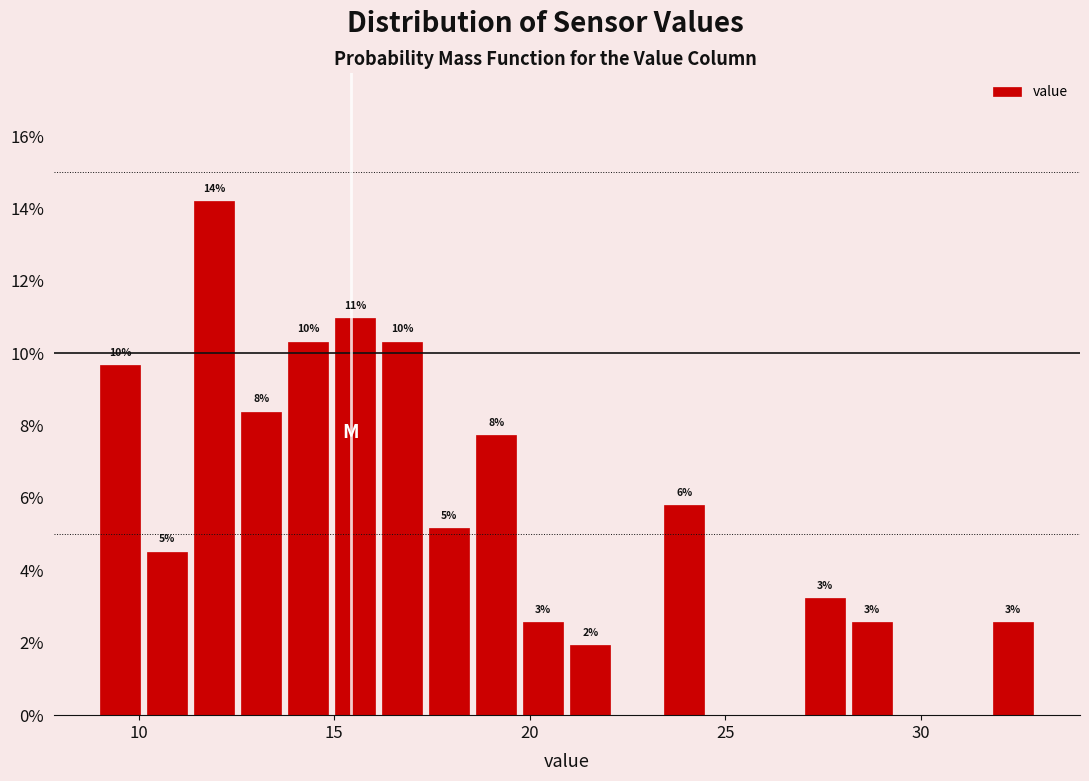

Around what value on the x-axis is the tallest bar? Give the approximate position of its centre, as read against the axis.

12.0